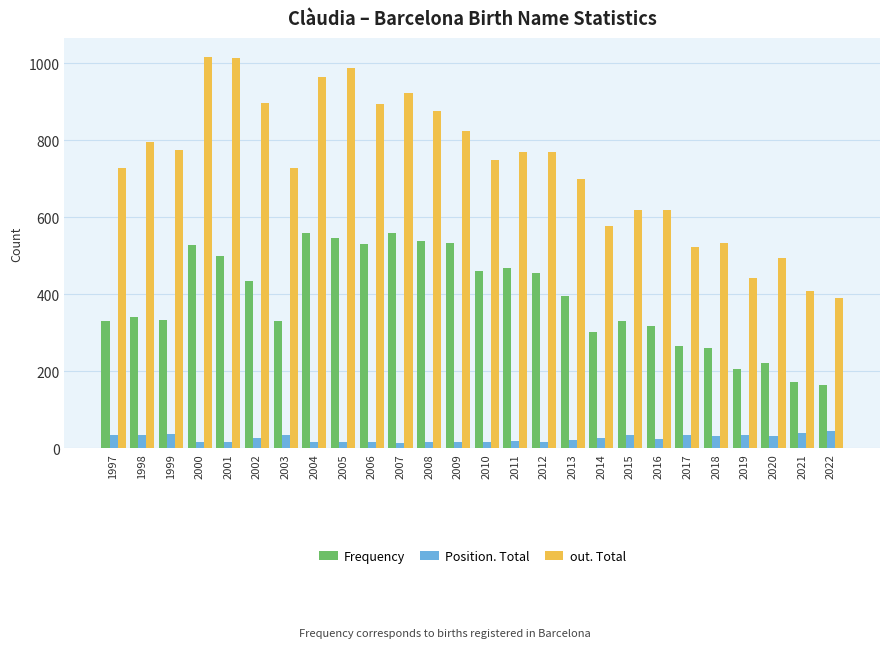

Between 2005 and 2017, which series saw the biggest shift?

out. Total